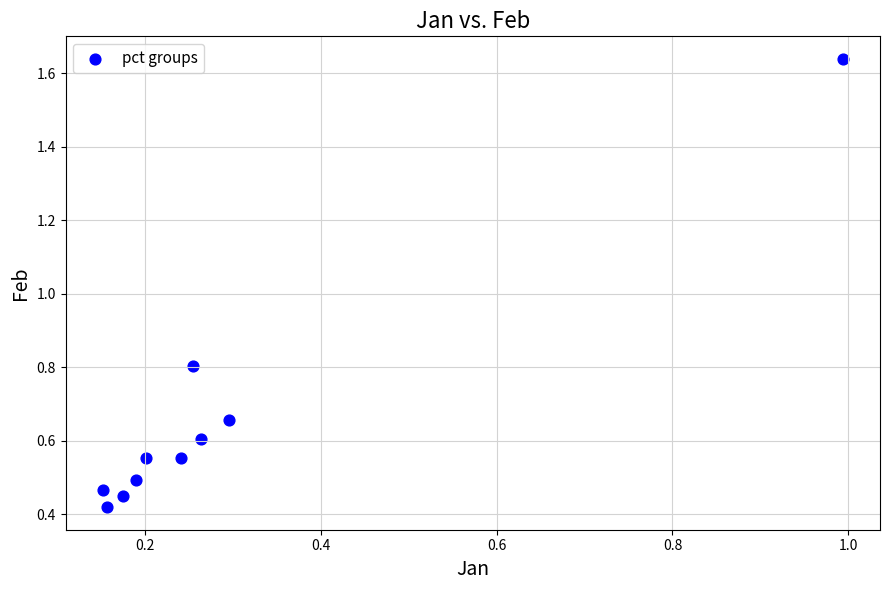

What Y value in the scatter plot is closest to 1?

0.8